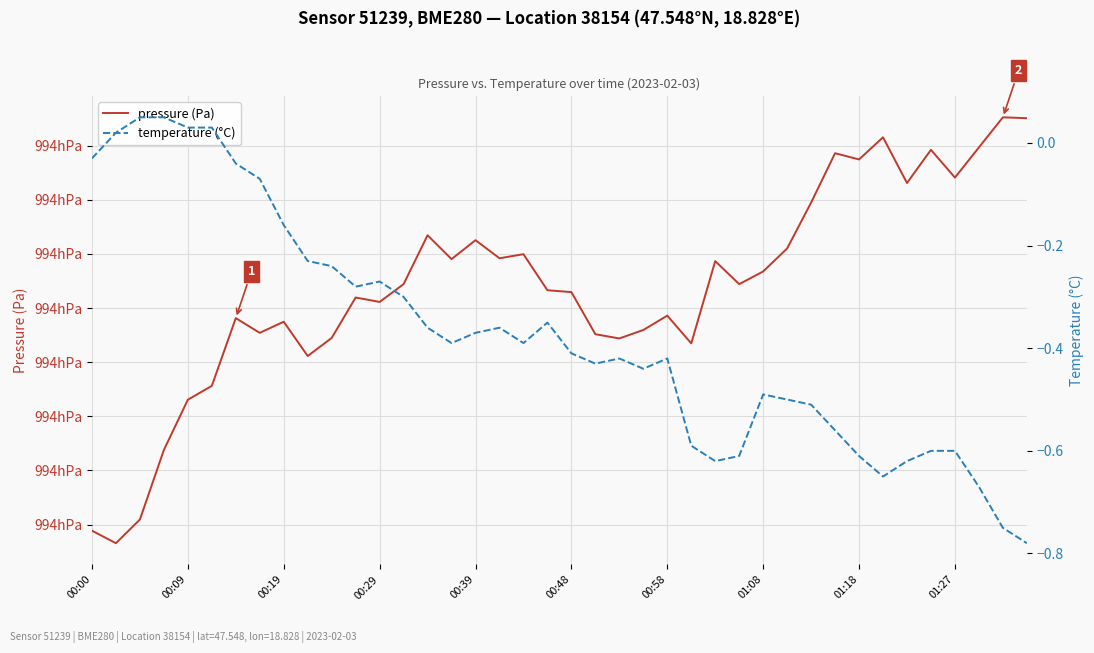

At which category does temperature (°C) reach its first local valley?

11